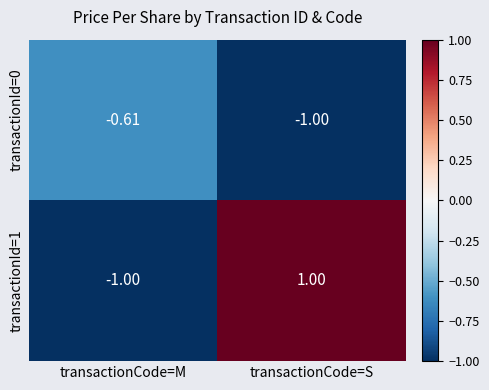

How many positive values does the transactionId=1 series have?

1